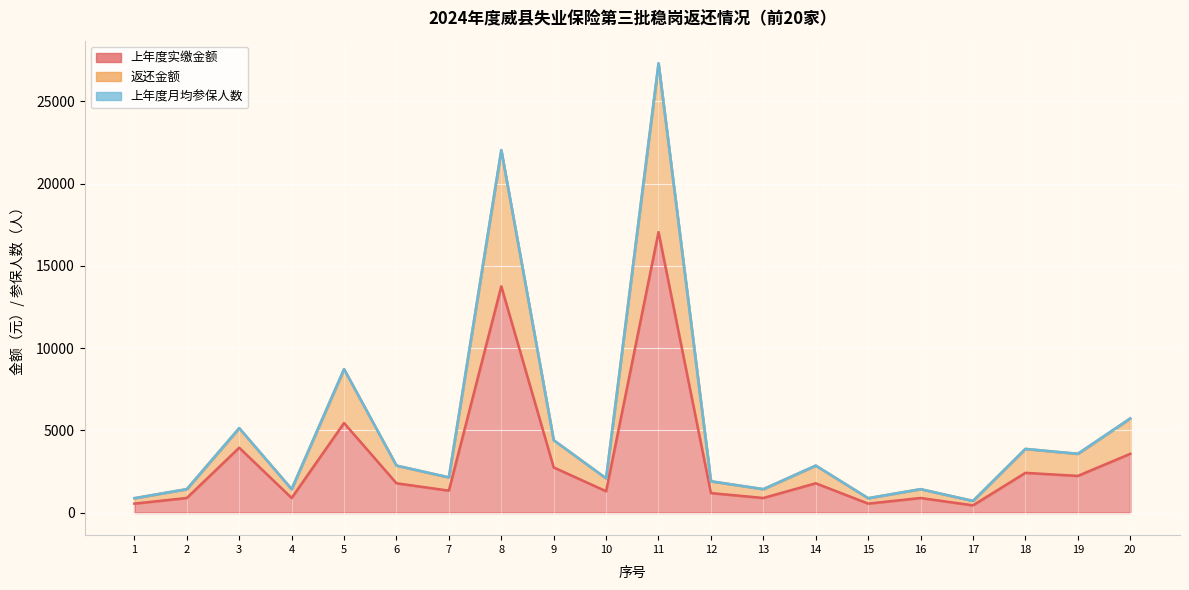

Which series has the largest total across all categories?

上年度月均参保人数